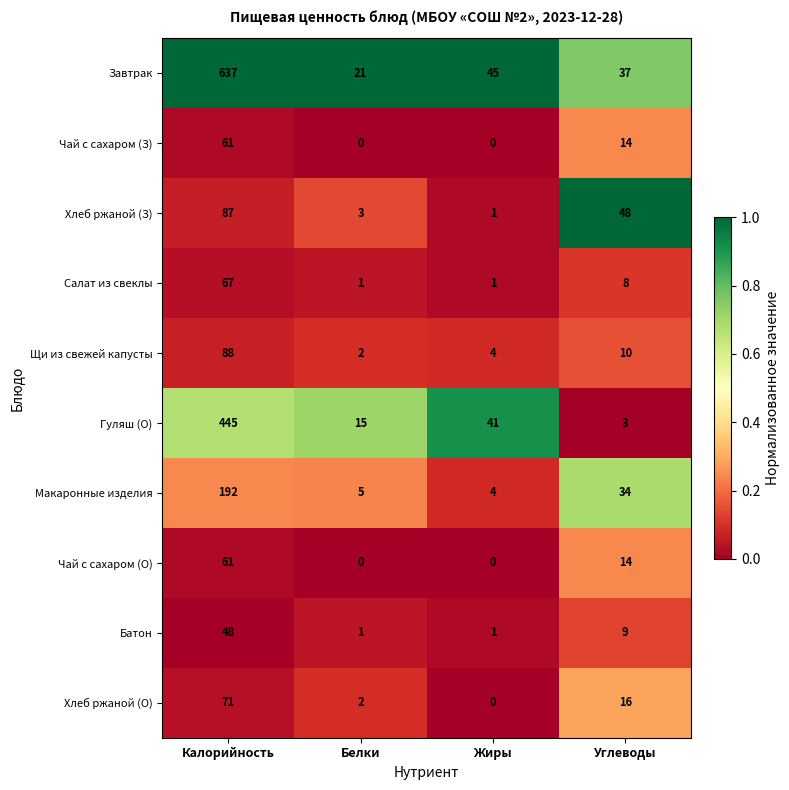

Is it true that Хлеб ржаной (З) equals 146 at Калорийность?

False